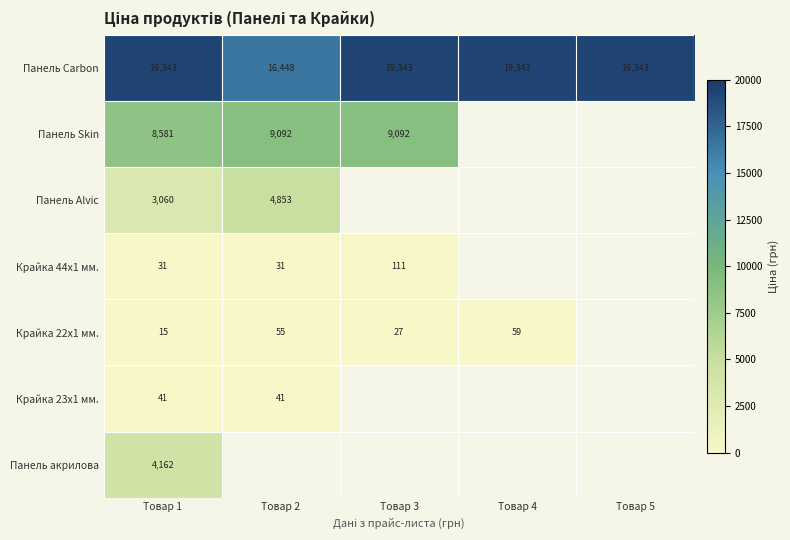

What is the spread (max minus min) of values at Товар 2?

16417.2